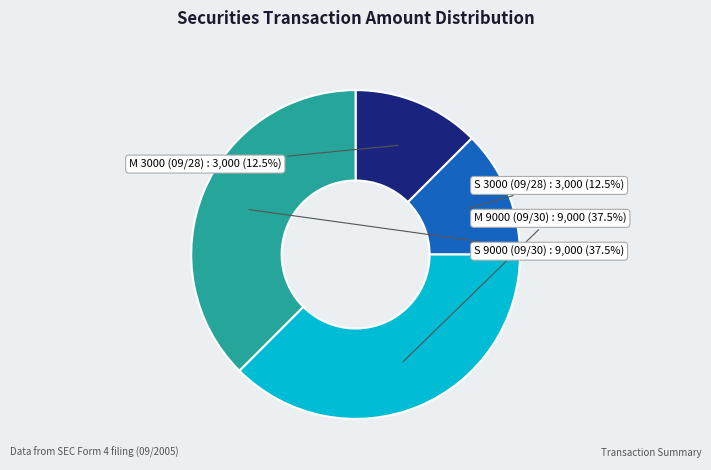

Does any single category account for the majority?

No